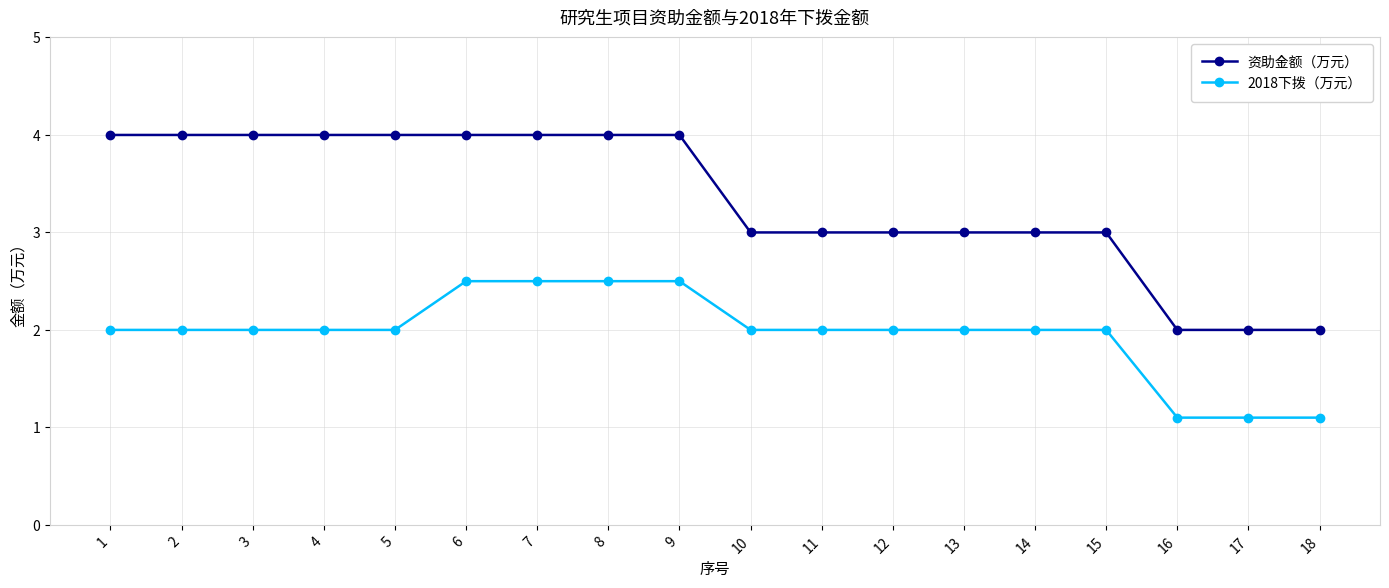

Rank the series by their maximum value, from lowest to highest.

2018下拨（万元）, 资助金额（万元）